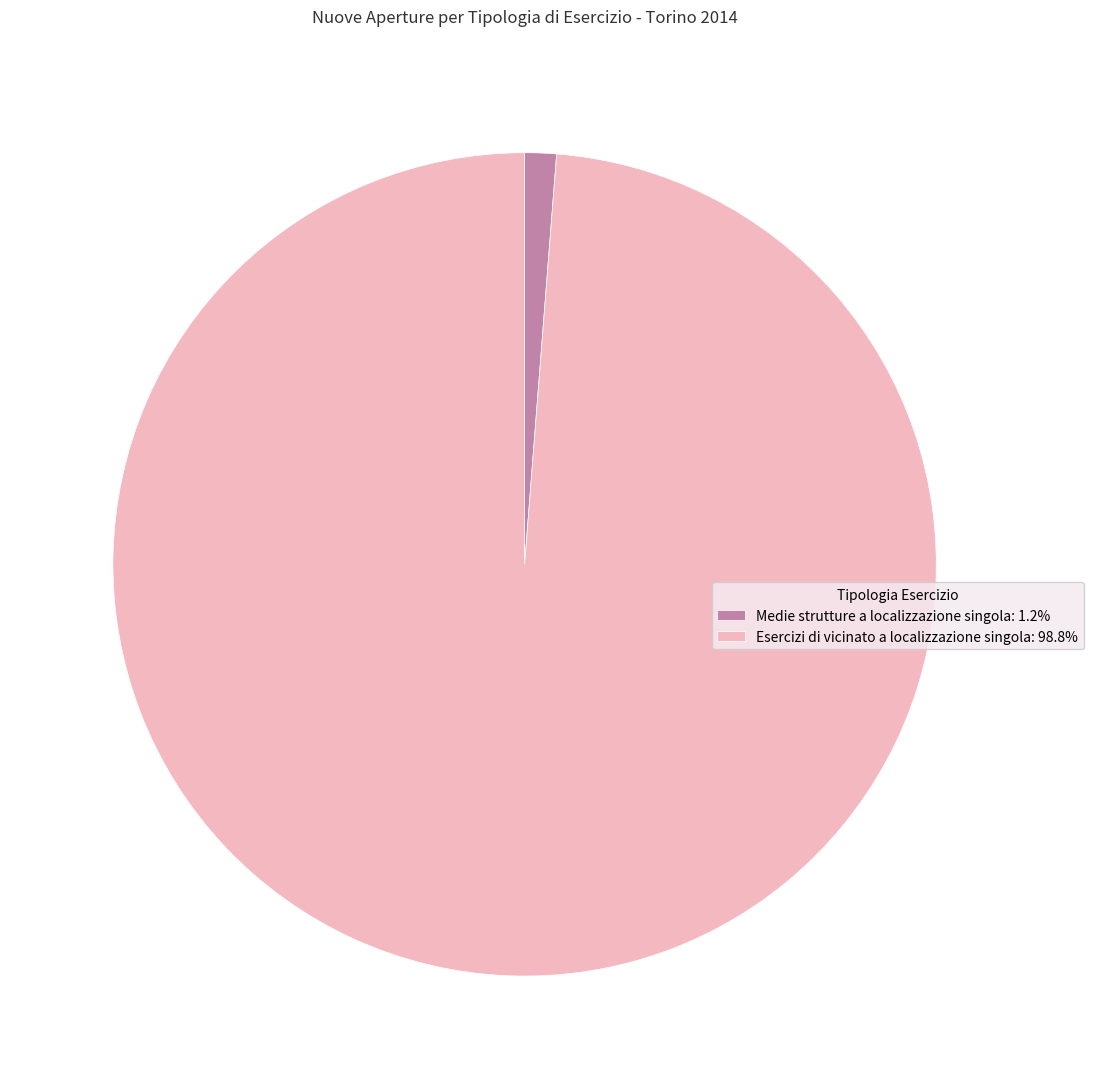

Combined, do Medie strutture a localizzazione singola: 1.2% and Esercizi di vicinato a localizzazione singola: 98.8% account for over 50%?

Yes